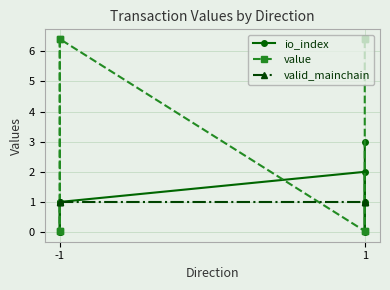

After their last crossing, which series has the higher values: valid_mainchain or io_index?

valid_mainchain